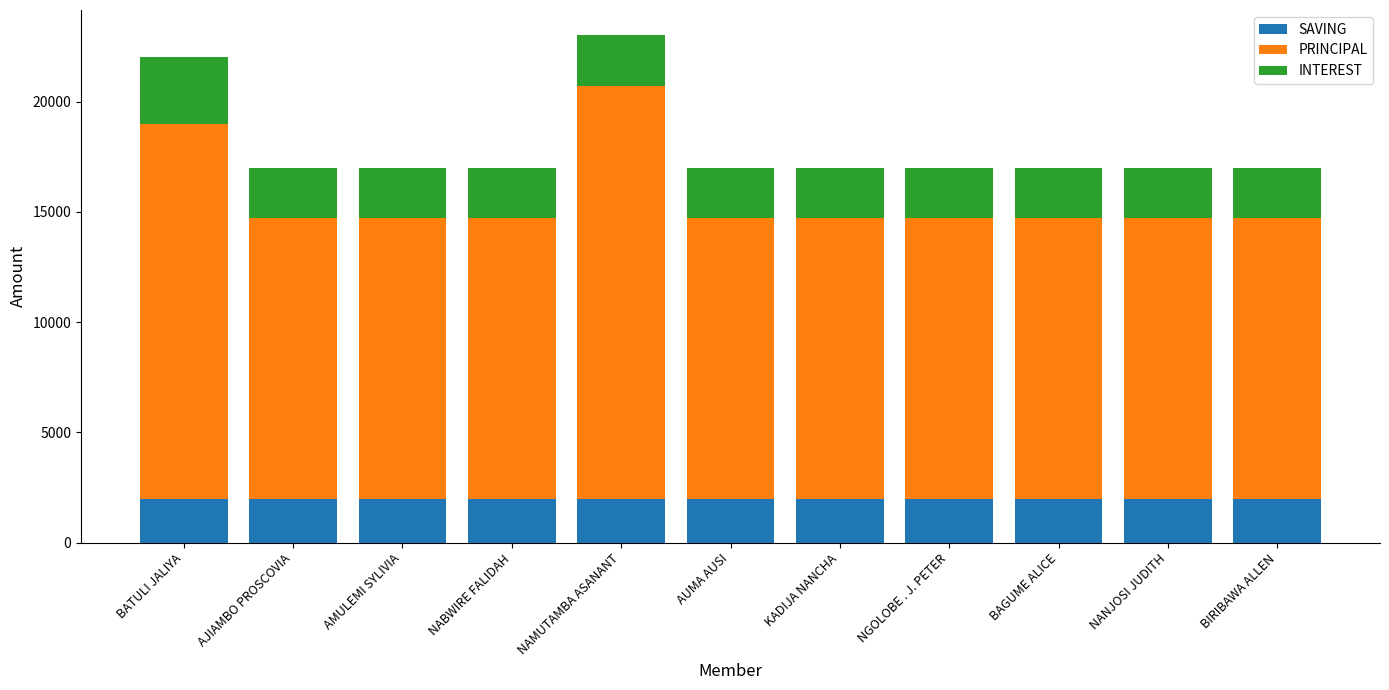

Count the number of categories in the chart.

11